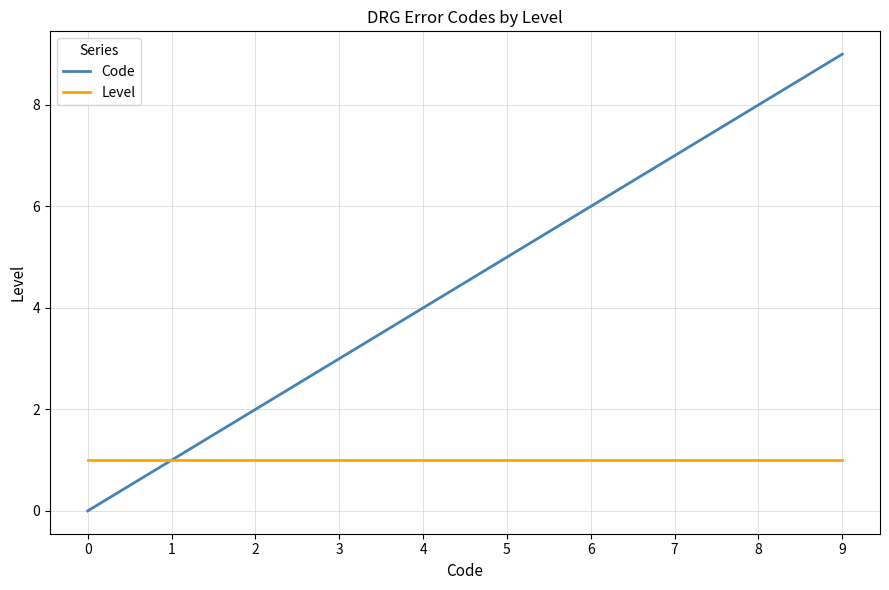

What is the difference between the highest and lowest values at 5?

4